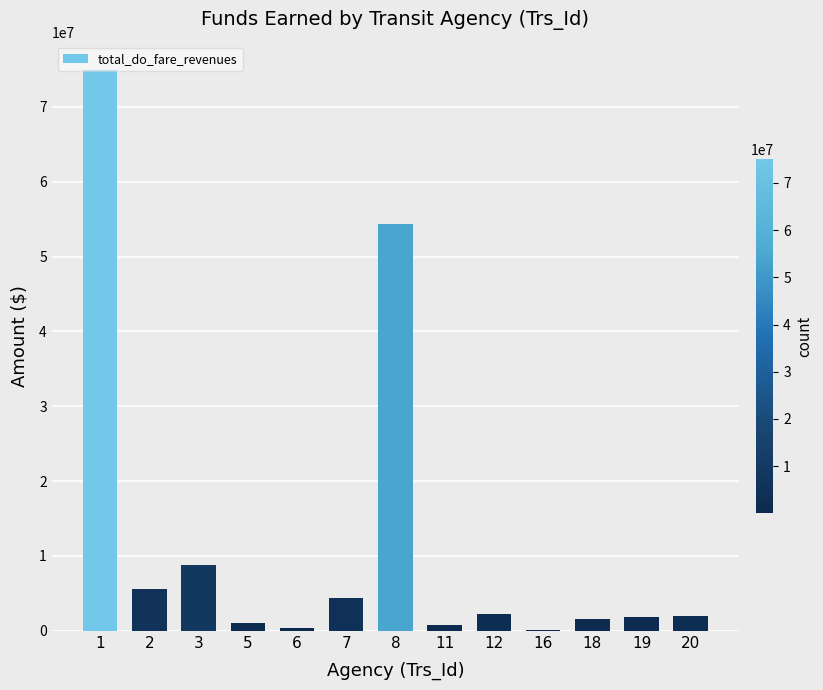

What is the sum of all values?

157734844